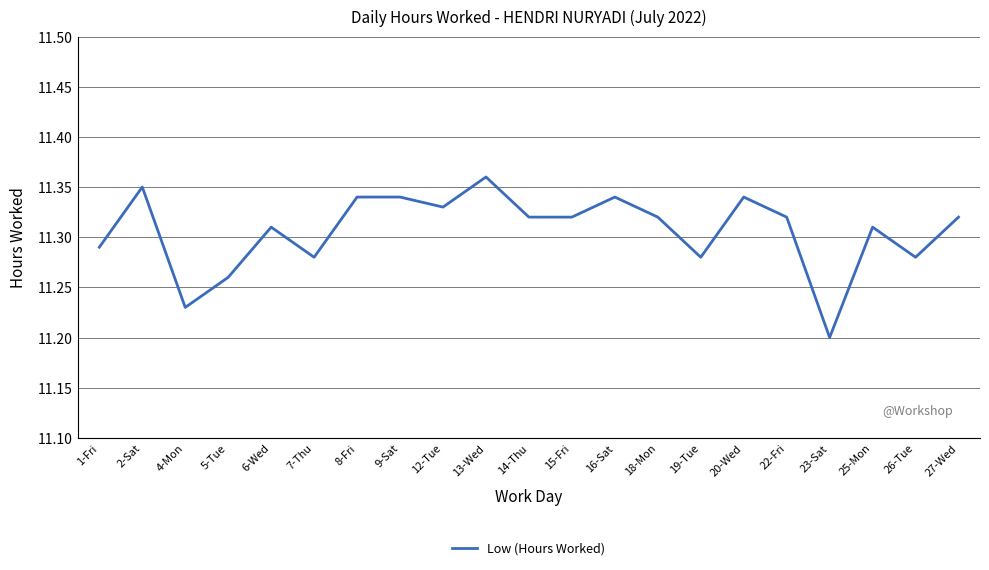

Approximately how many times larger is the value at 8-Fri compared to 23-Sat?

1.0